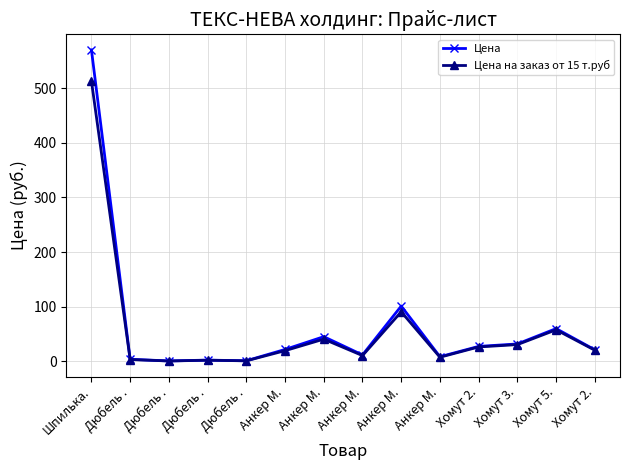

True or false: Цена and Цена на заказ от 15 т.руб intersect in this chart.

False